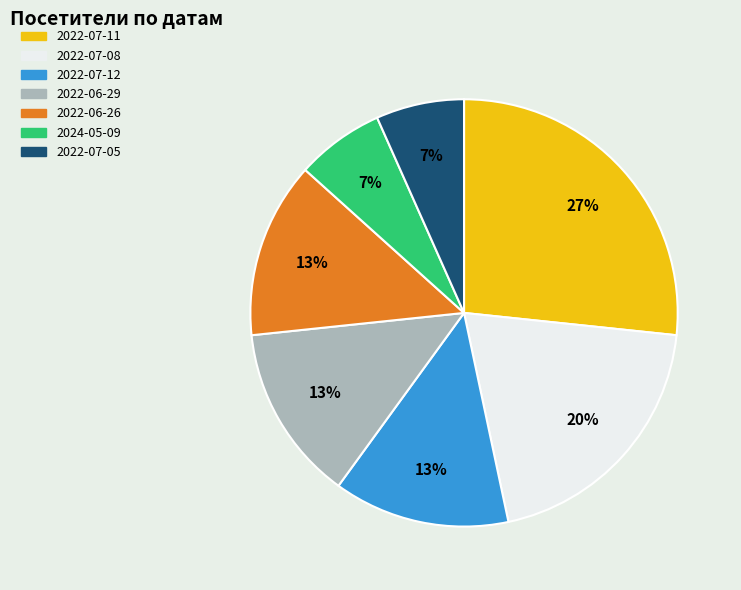

To the nearest percent, what is the average slice percentage?

14%